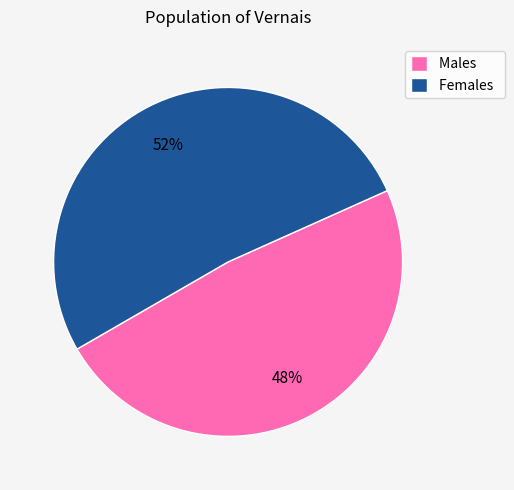

Which category accounts for the majority?

Females